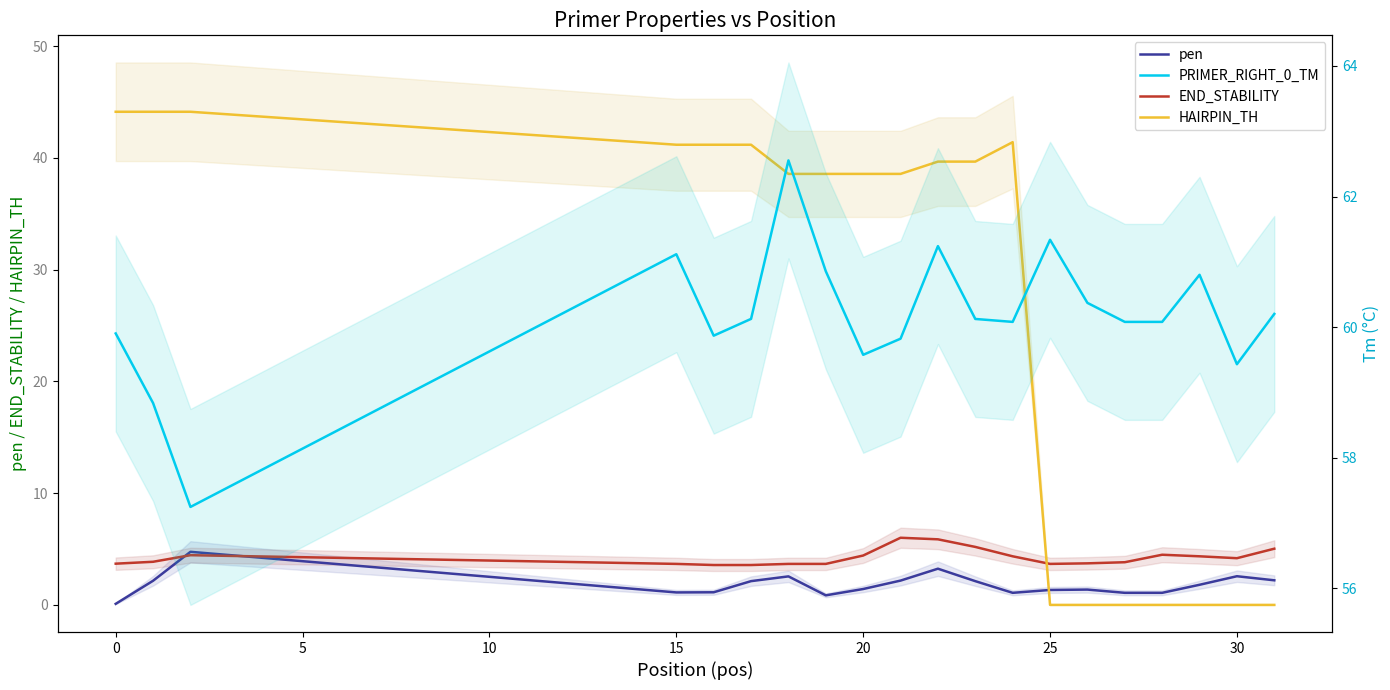

Count the number of data series in this chart.

4